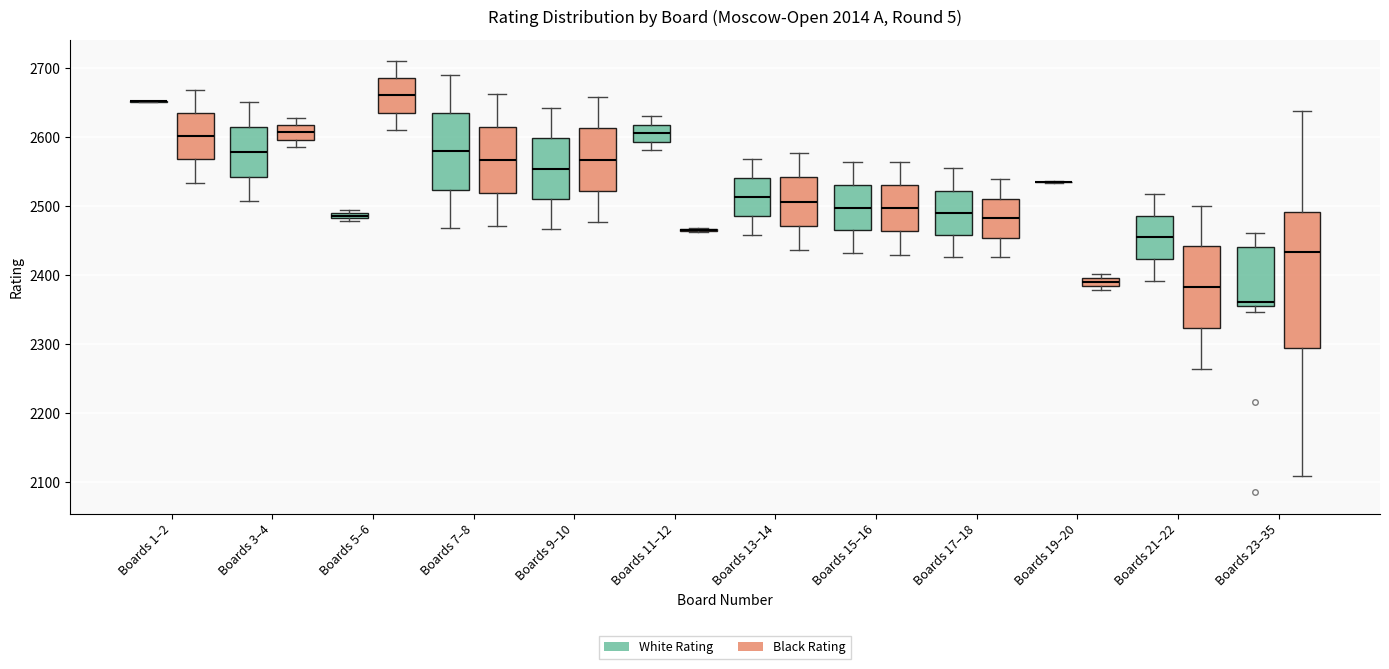

Where is the upper edge of the box for Boards 19–20 (Black Rating) on the y-axis? The values are not printed on the chart, so give them approximately, as read against the axis.

2400